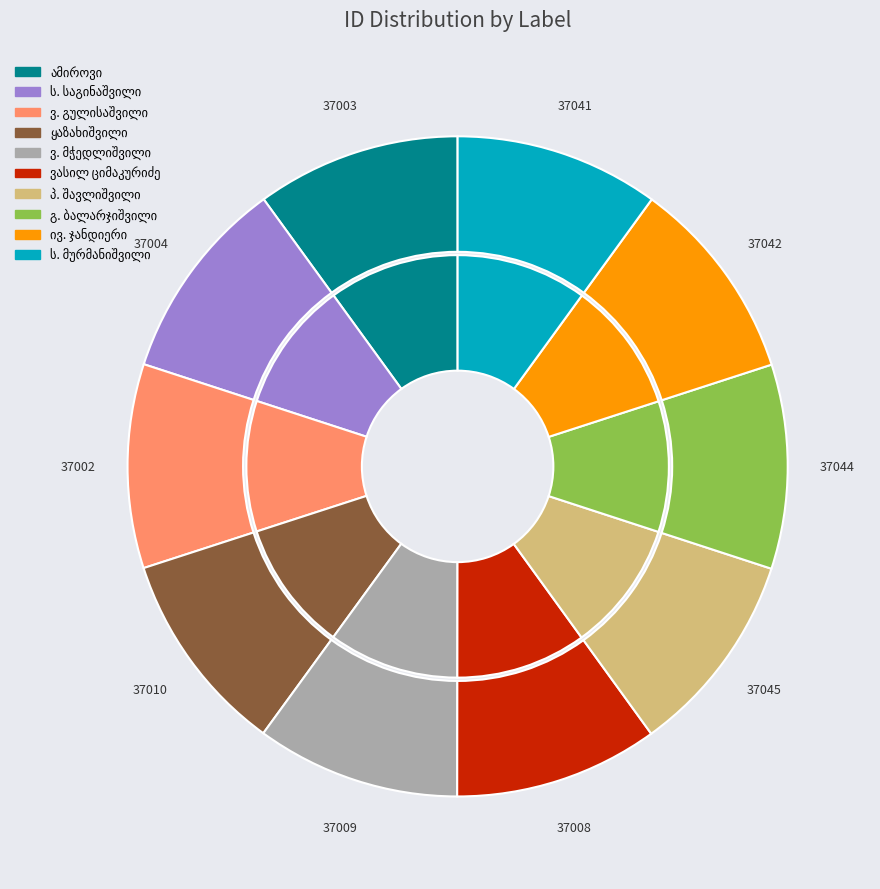

What is the ratio of the value at ს. მურმანიშვილი to the value at ყაზახიშვილი?

1.0